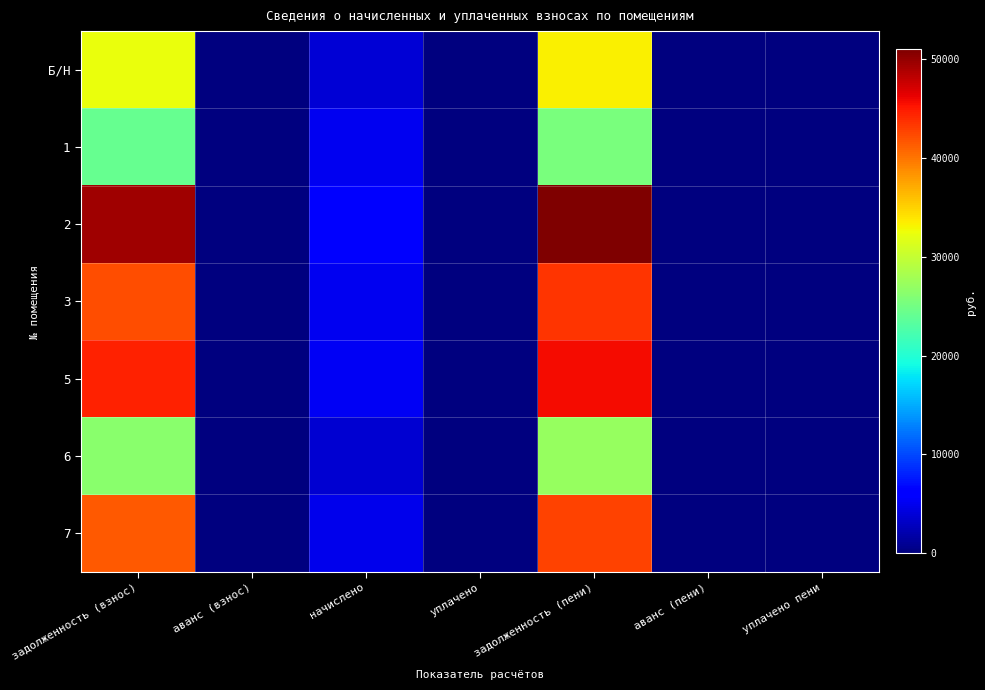

List the series in order of their peak value, highest first.

2, 5, 3, 7, Б/Н, 6, 1